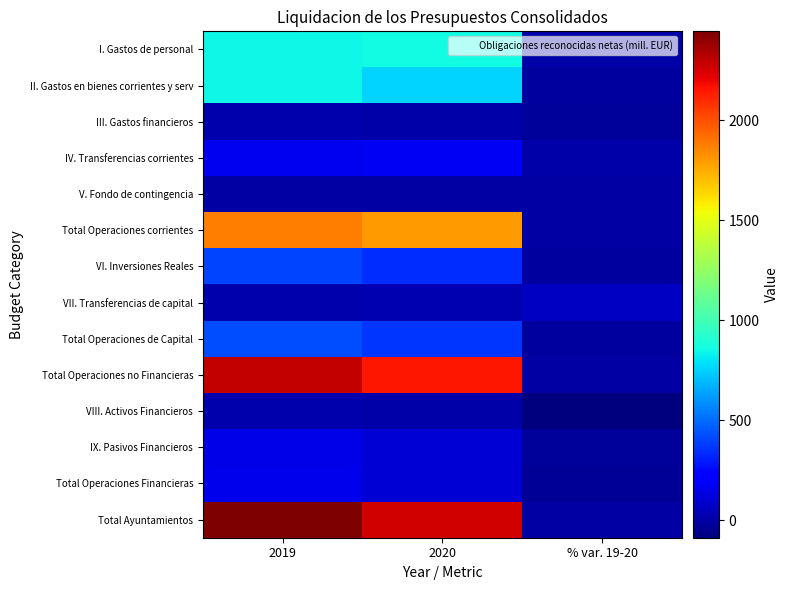

At which category does the chart reach its peak across all series?

2019